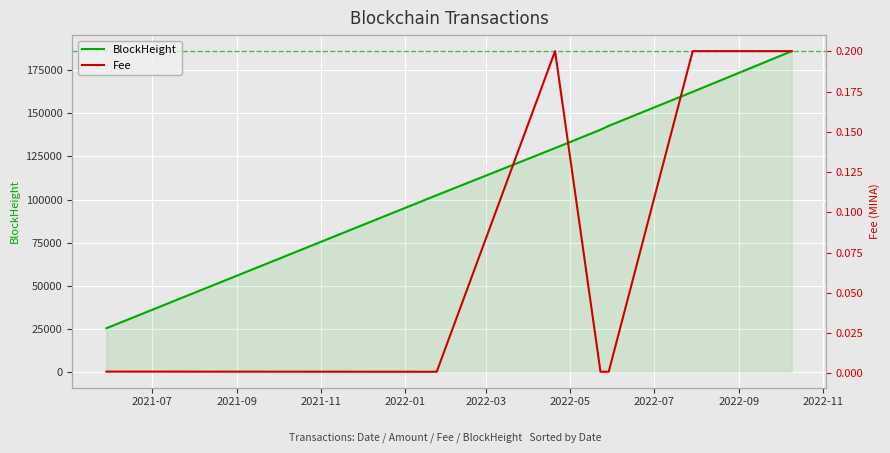

What are all the series names shown in the legend?

BlockHeight, Fee